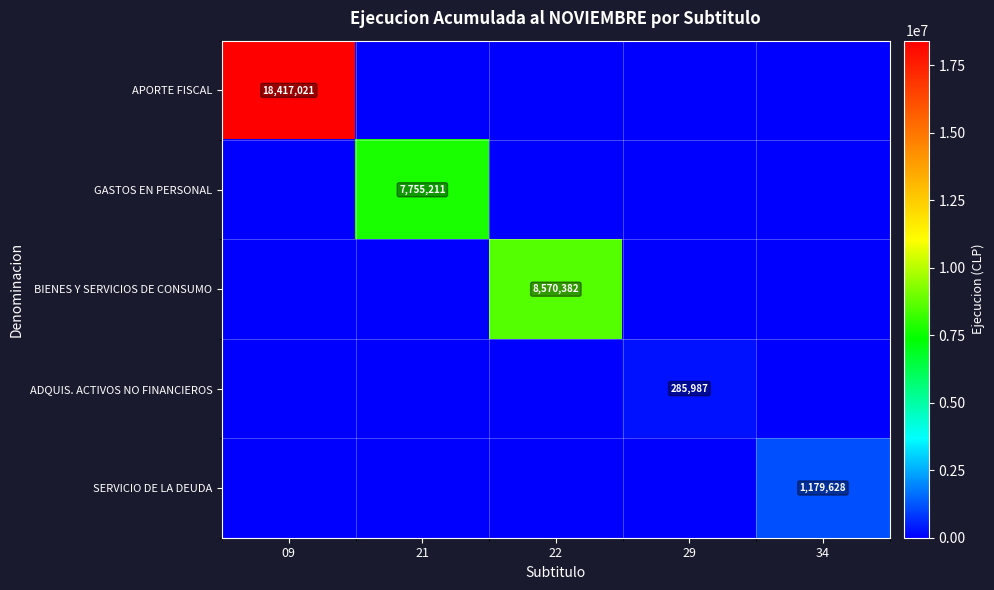

At 34, list the series in order from largest to smallest.

SERVICIO DE LA DEUDA, APORTE FISCAL, GASTOS EN PERSONAL, BIENES Y SERVICIOS DE CONSUMO, ADQUIS. ACTIVOS NO FINANCIEROS